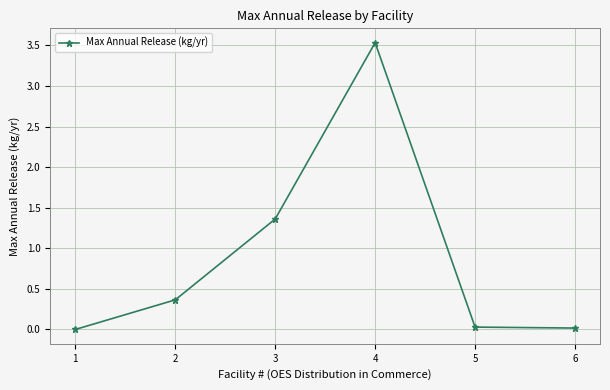

What is the difference between the values at 2 and 1?

0.4